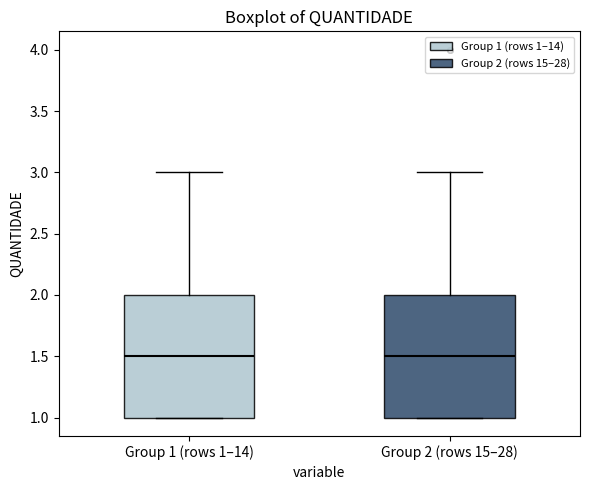

Reading left to right, transcribe this box plot: for each box, give where its median line is, the range the box spans, and where its two whiskers end, as read against the y-axis. The values are not printed on the chart, so give them approximately, as read against the axis.

Group 1 (rows 1–14): median 1.5, box 1.0 to 2.0, whiskers 1.0 to 3.0
Group 2 (rows 15–28): median 1.5, box 1.0 to 2.0, whiskers 1.0 to 3.0